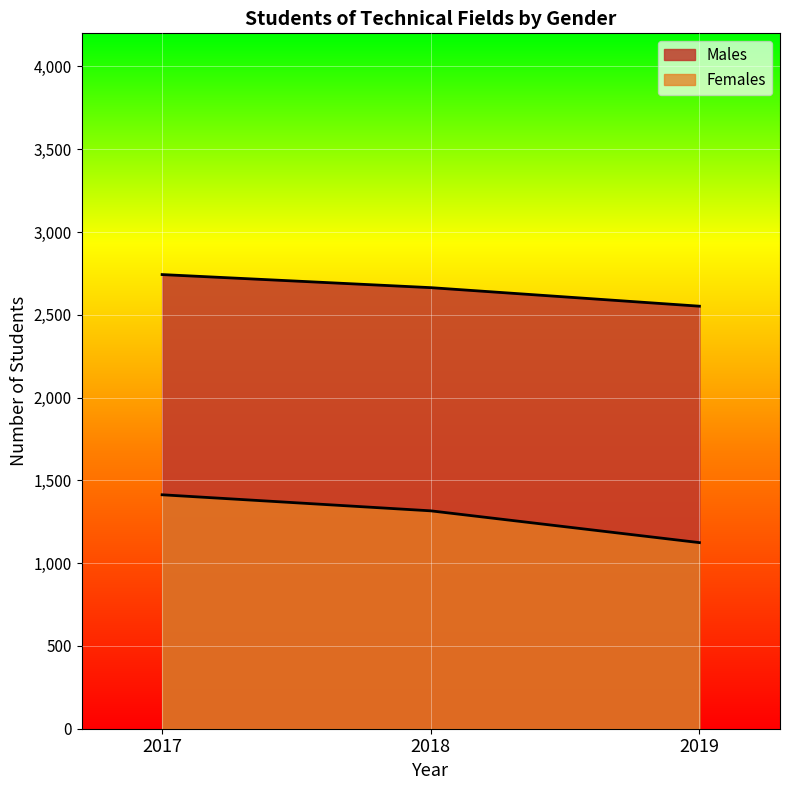

At how many categories does at least one series exceed 1490?

3